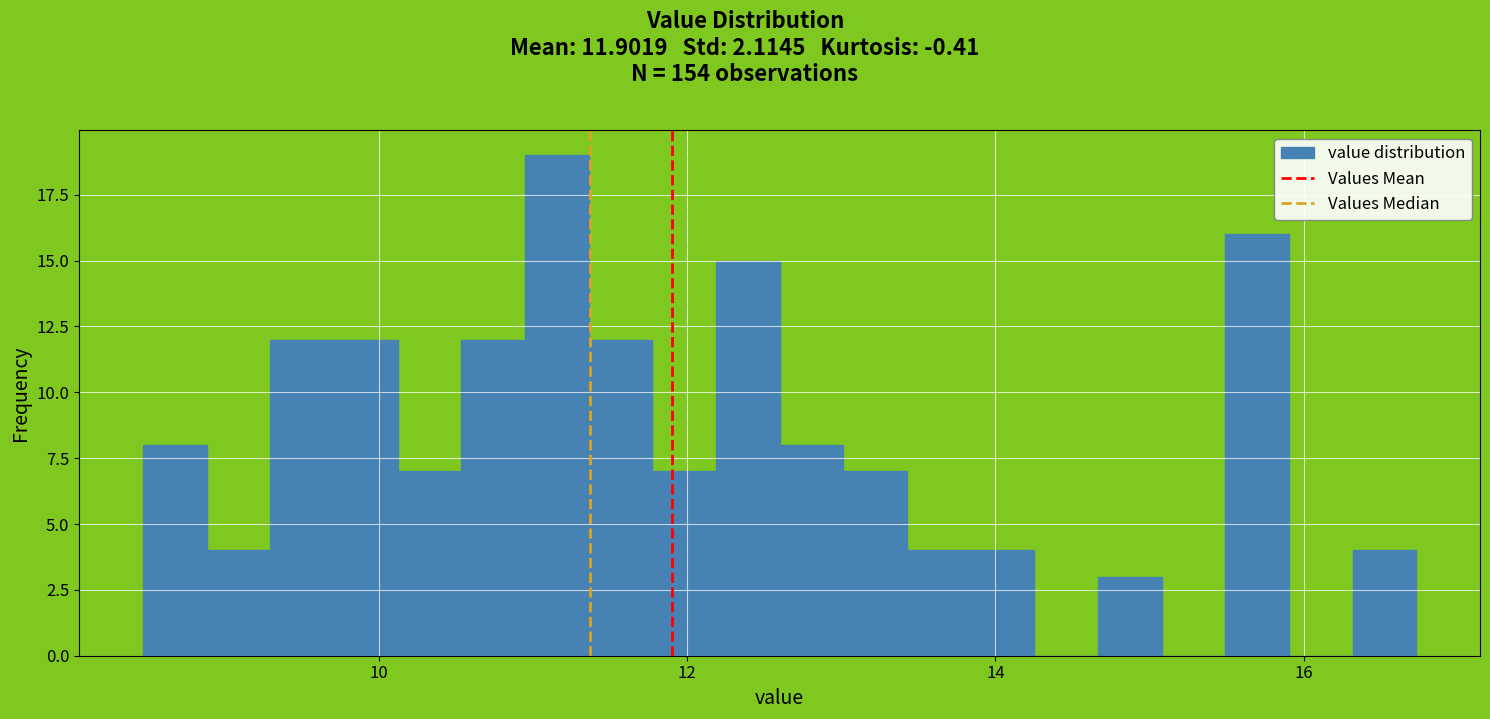

Around what value on the x-axis is the tallest bar? Give the approximate position of its centre, as read against the axis.

11.2